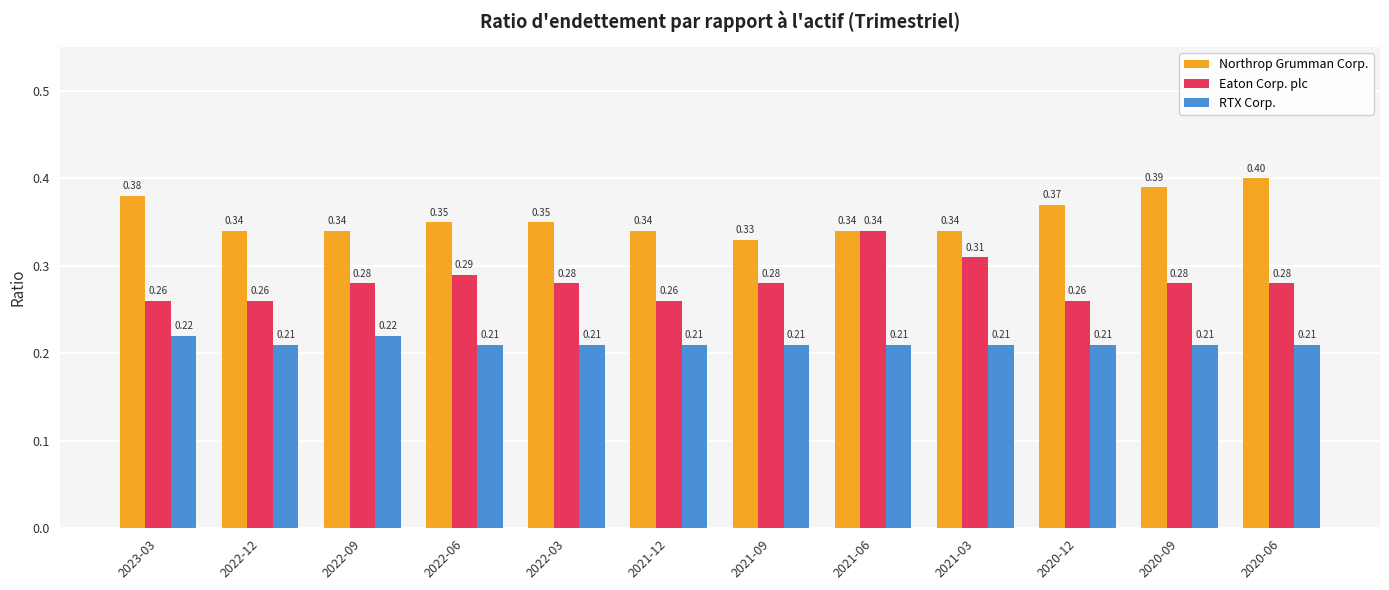

What is the spread (max minus min) of values at 2022-03?

0.1